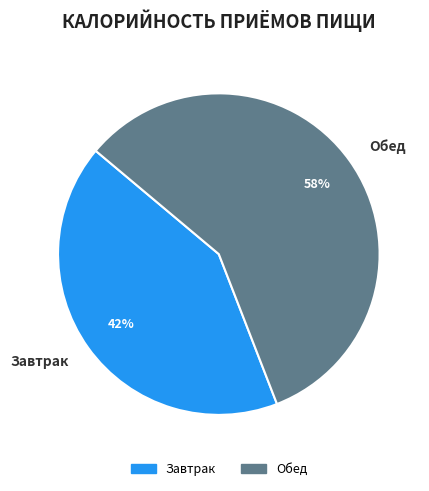

Approximately how many times larger is the value at Завтрак compared to Обед?

0.7